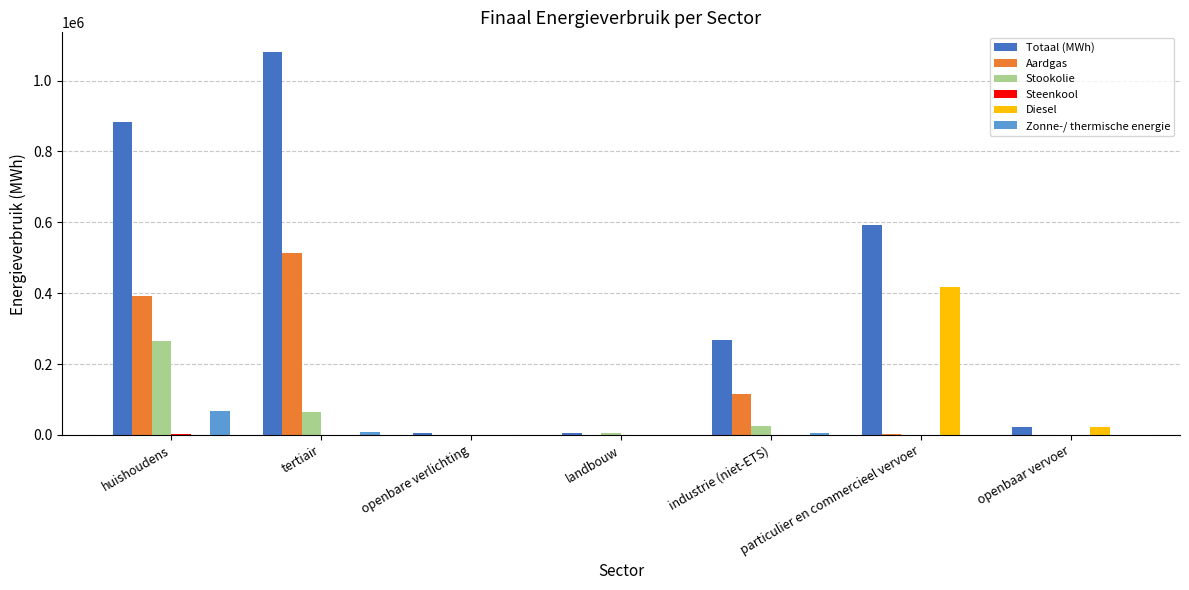

What is the approximate value of Stookolie at landbouw?

4317.4